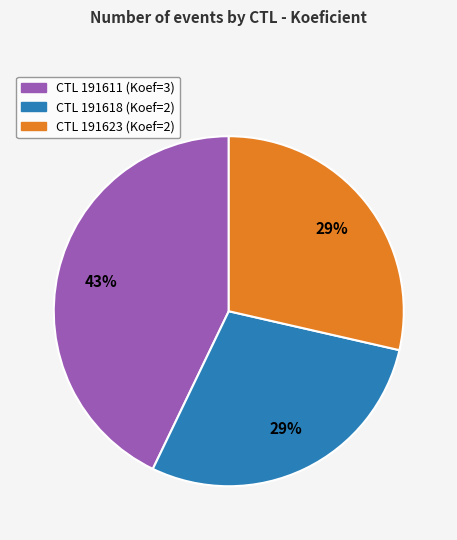

To the nearest percent, what is the average slice percentage?

33%